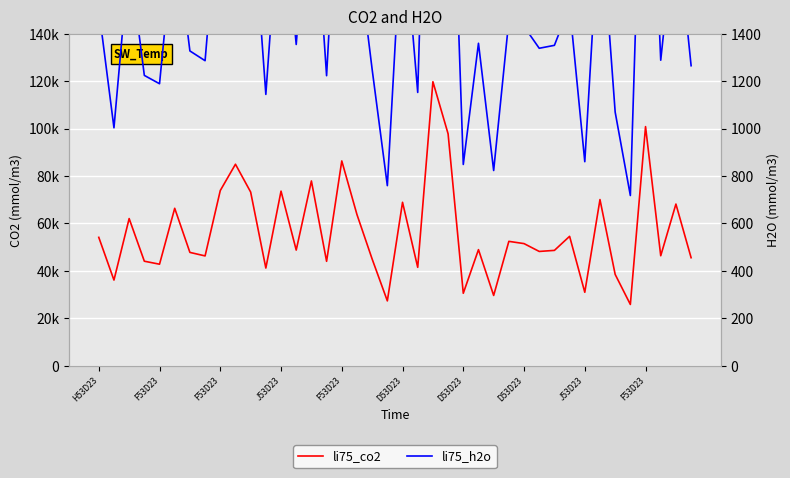

Rank the series at 33 from lowest to highest value.

li75_h2o, li75_co2